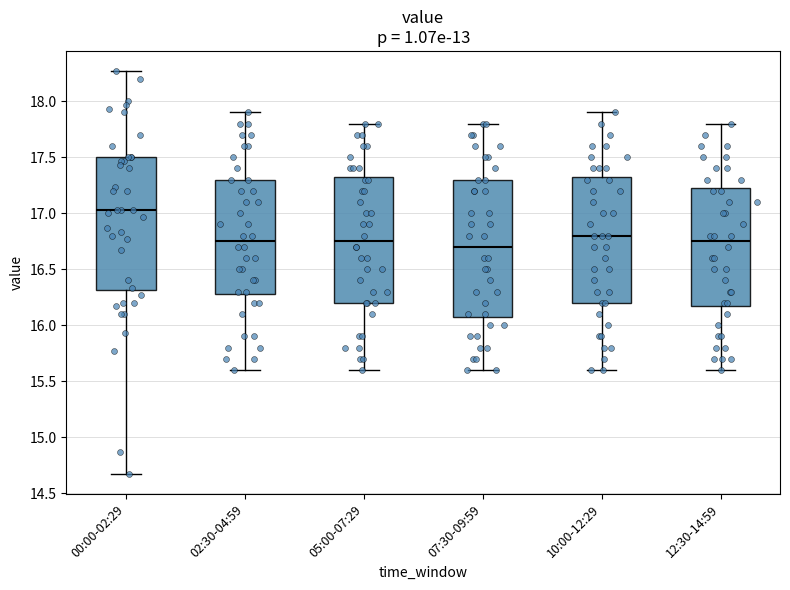

Where does the lower whisker of the box for 10:00-12:29 end on the y-axis? The values are not printed on the chart, so give them approximately, as read against the axis.

15.60